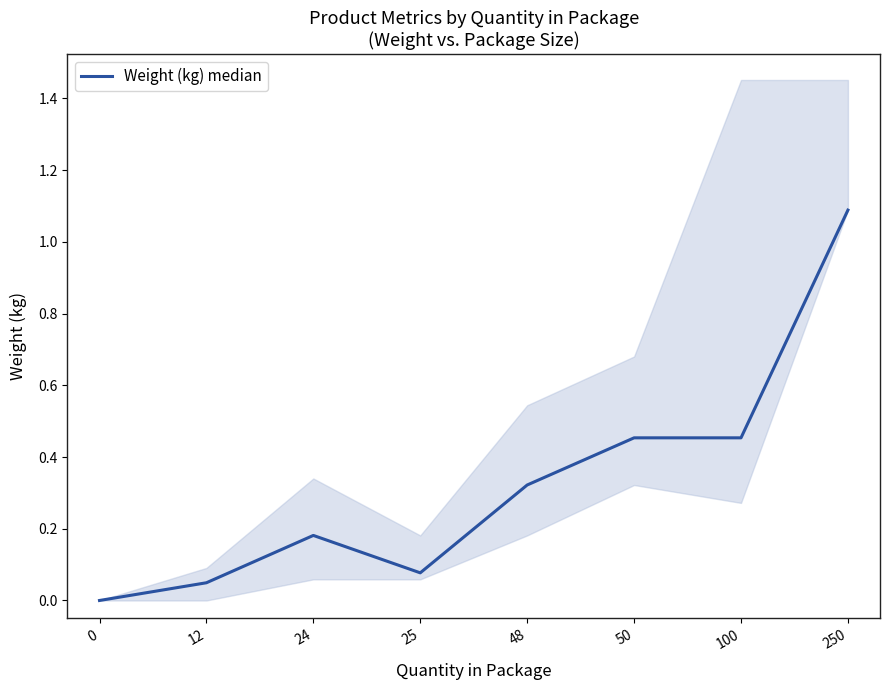

Which has a higher value, 250 or 24?

250